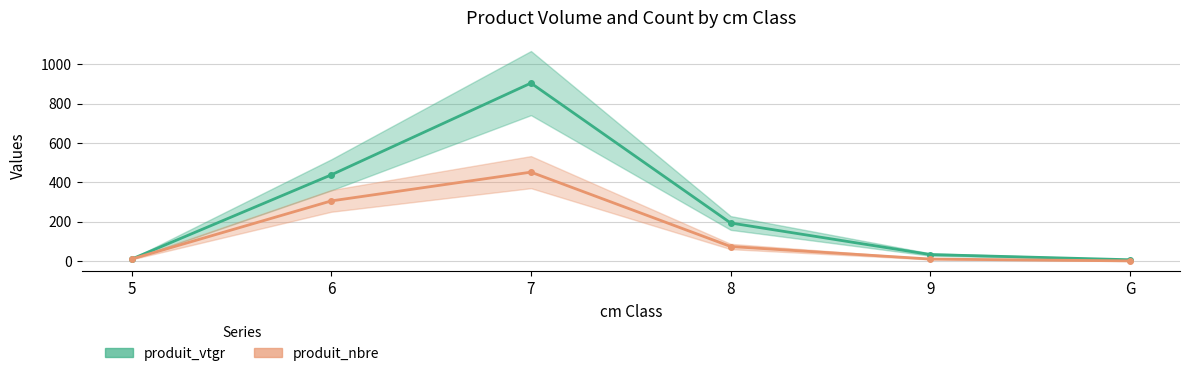

The produit_nbre series shows 306.3 at 6. True or false?

True